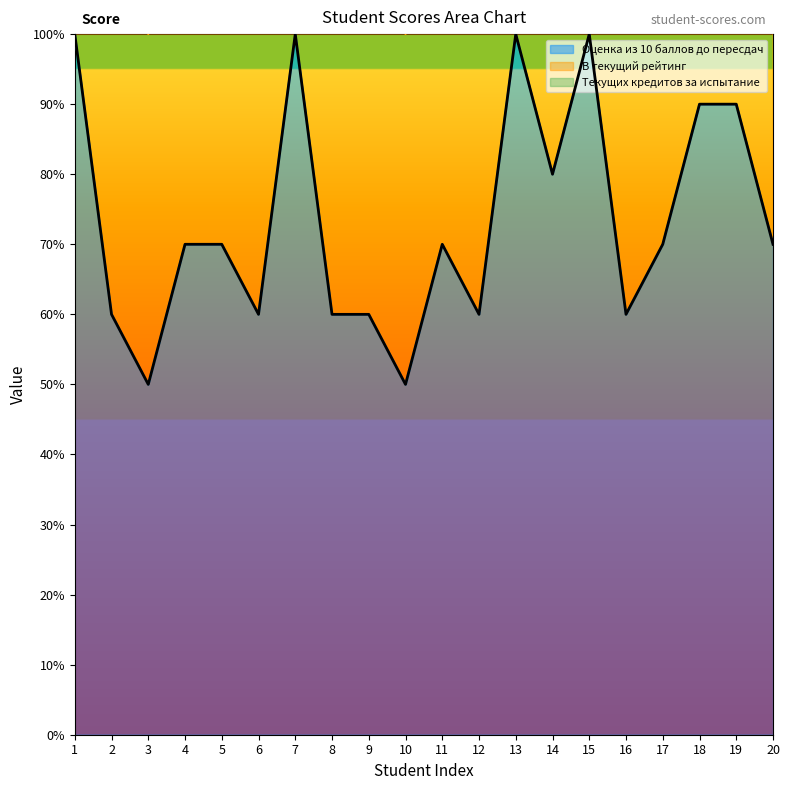

How many values in the Оценка из 10 баллов до пересдач series exceed 70?

7